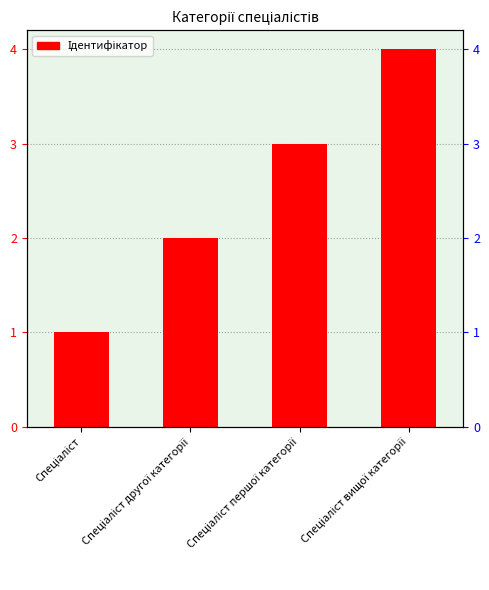

How many values are between 2 and 4?

3